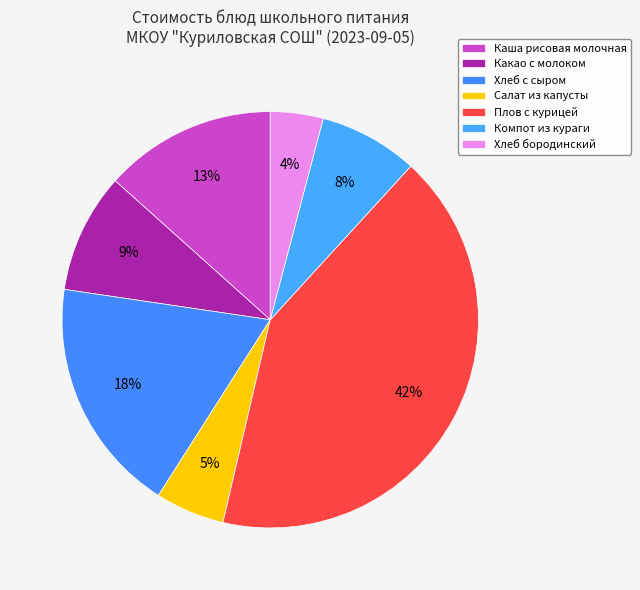

To the nearest percent, what is the difference between the largest and smallest slice percentages?

38%